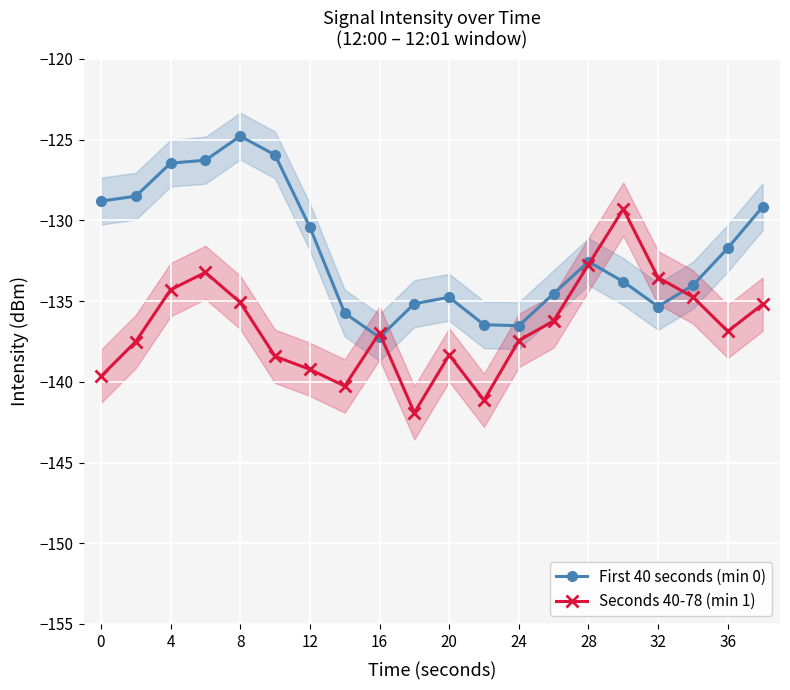

The Seconds 40-78 (min 1) series shows -32.3 at 12. True or false?

False